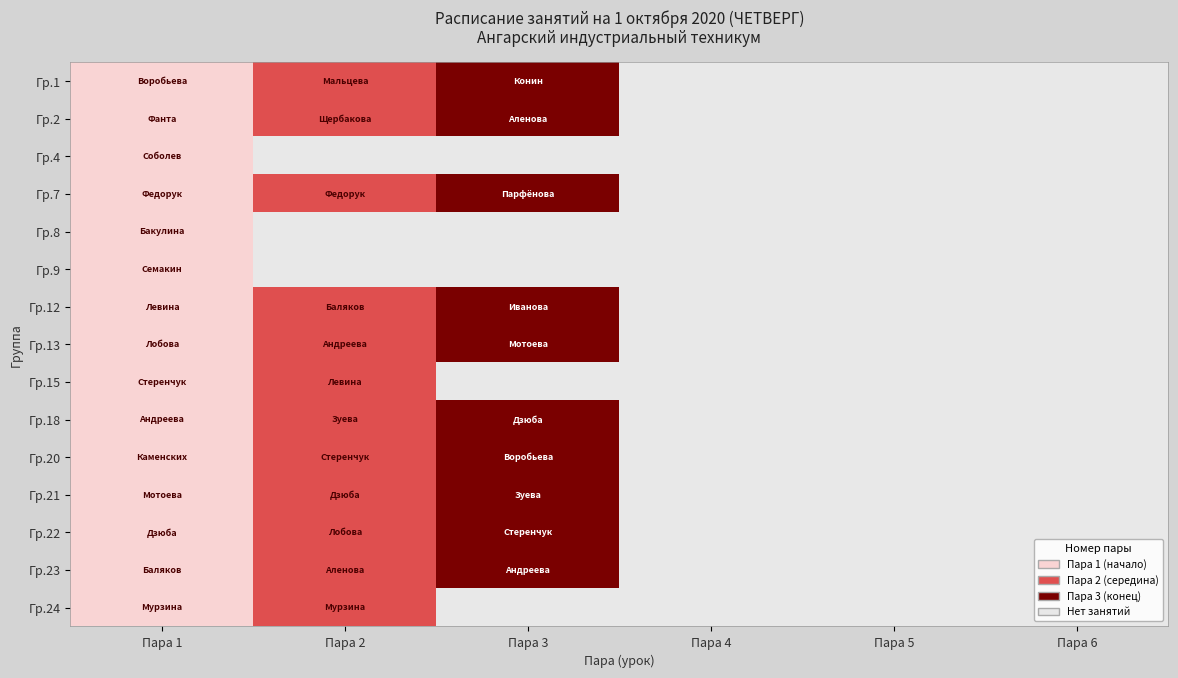

At which category does the chart reach its minimum across all series?

Пара 1